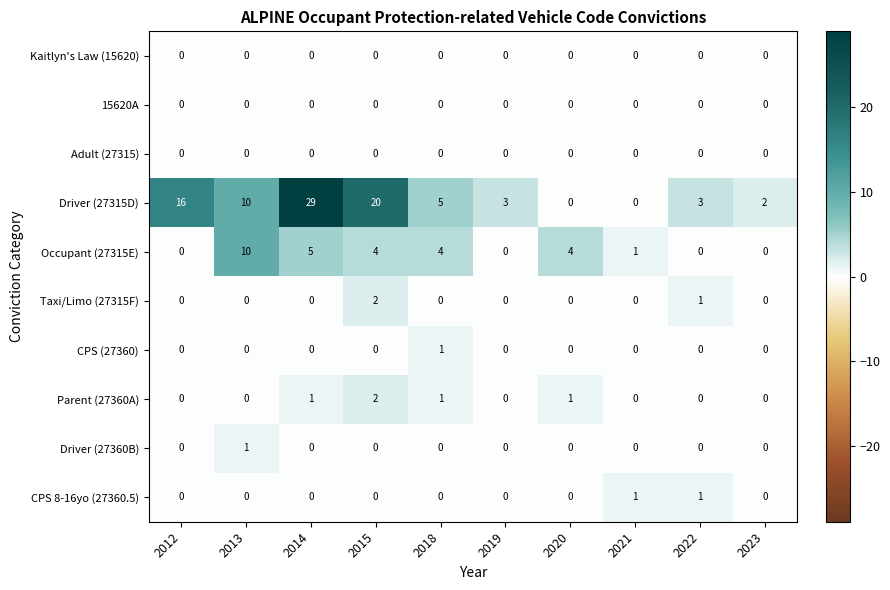

What is the difference between the highest and lowest values at 2014?

29